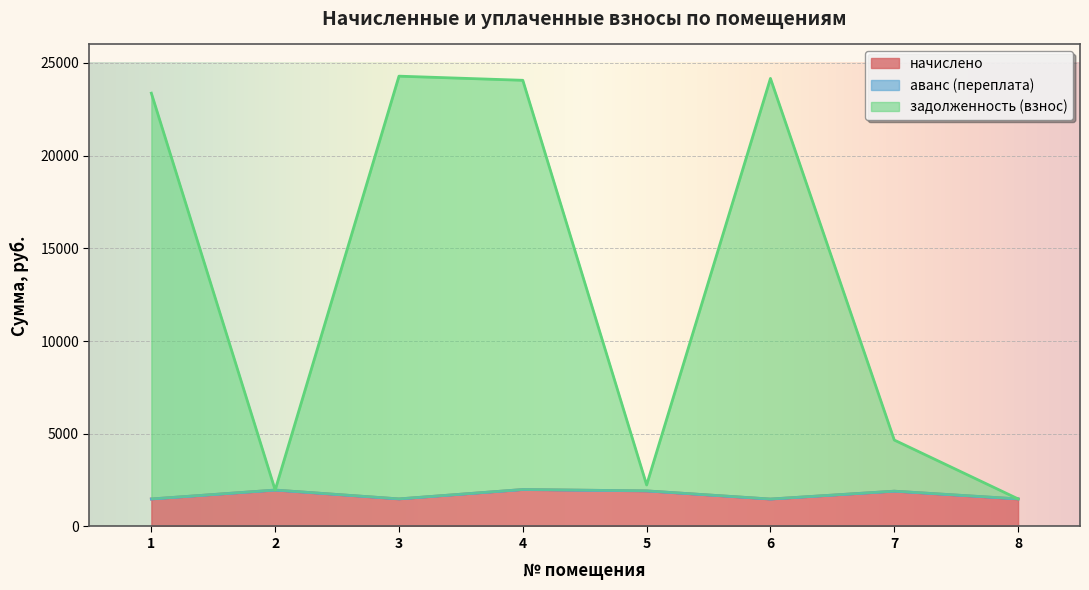

The начислено series shows 1993.4 at 4. True or false?

True